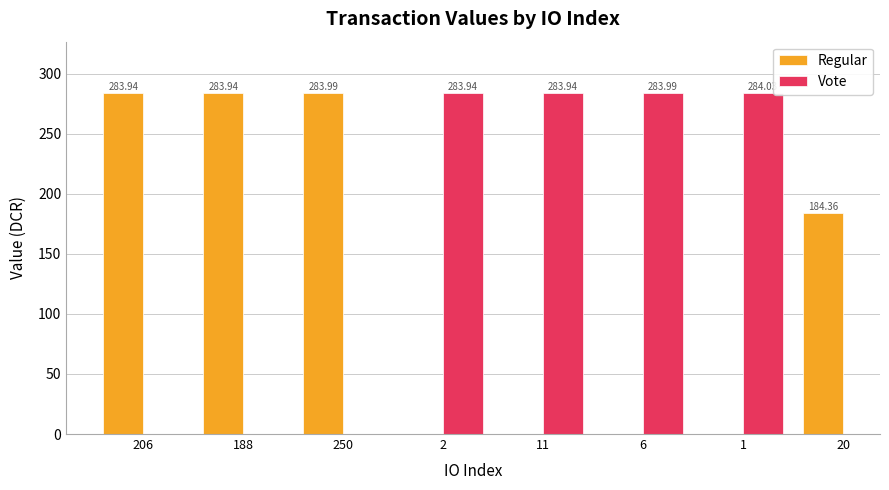

What is the label of the 4th bar from the left?

2